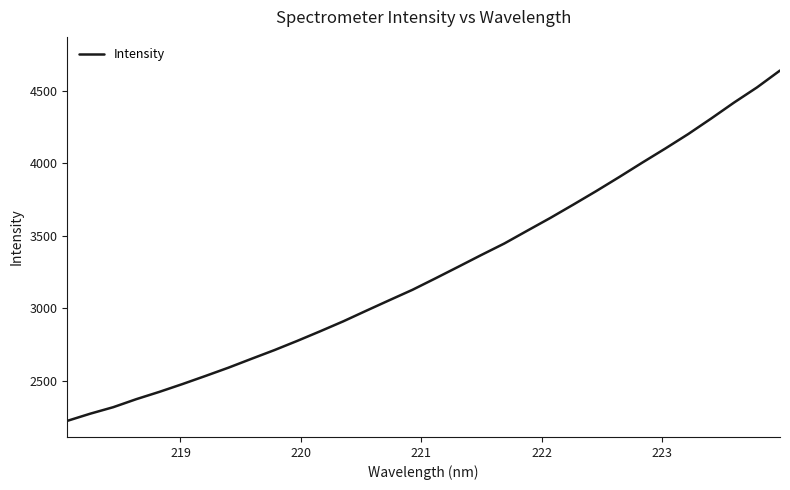

What is the difference between the maximum and minimum values?

2417.5